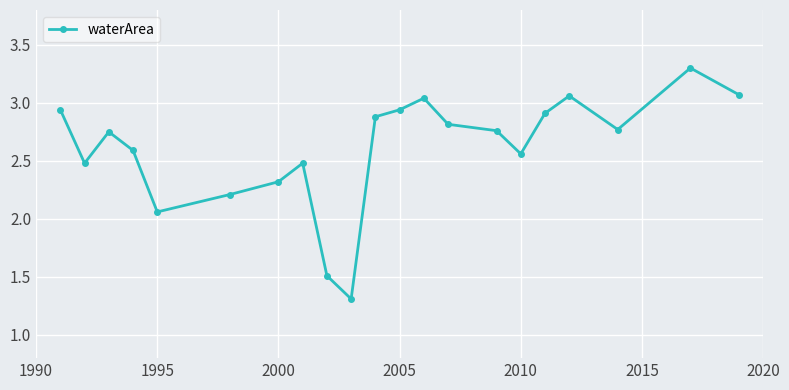

What is the maximum value shown in the chart?

3.3